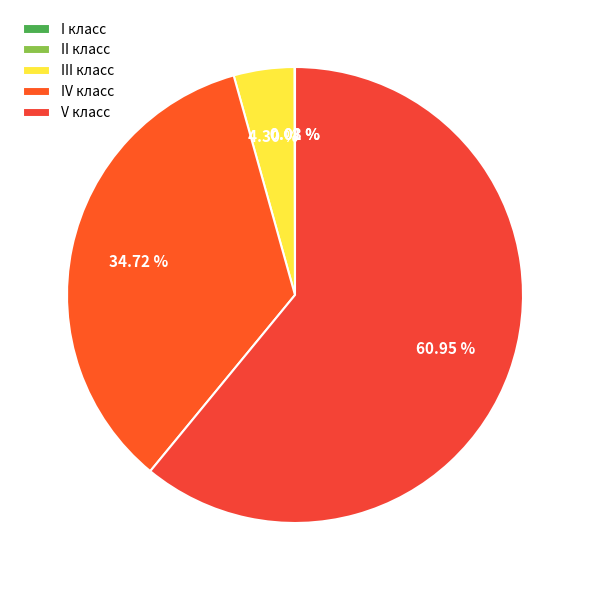

To the nearest percent, what is the average slice percentage?

20%